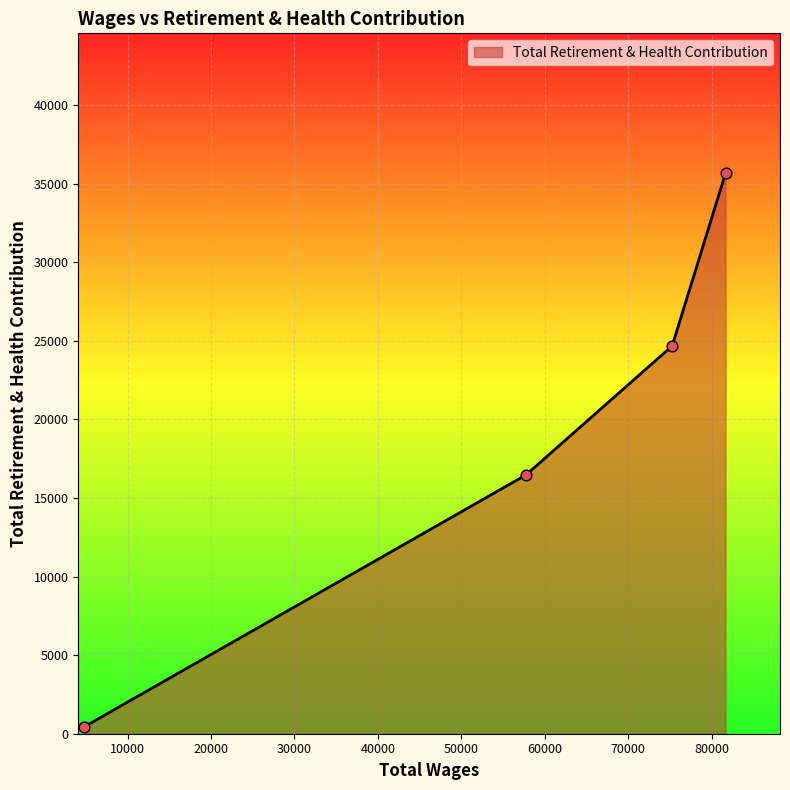

What is the maximum value shown in the chart?

35651